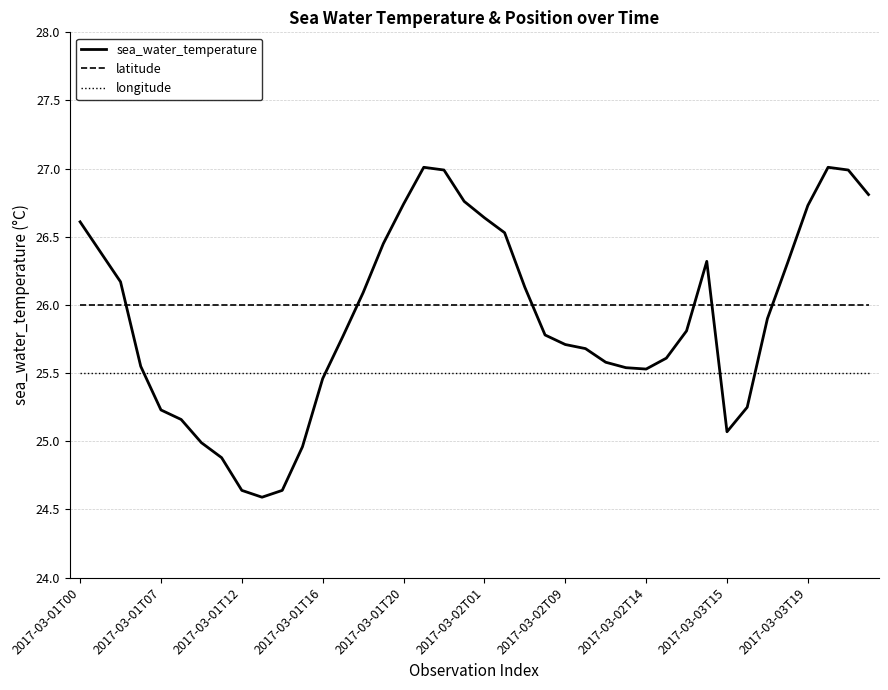

What is the minimum value for sea_water_temperature?

24.6